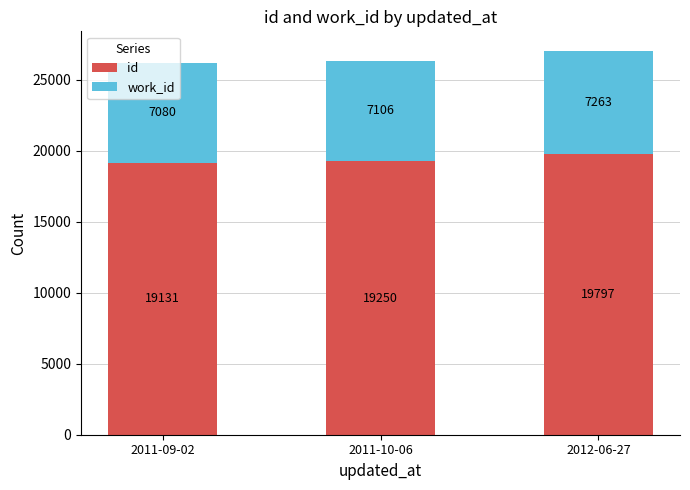

What is the average value of the id series?

19393